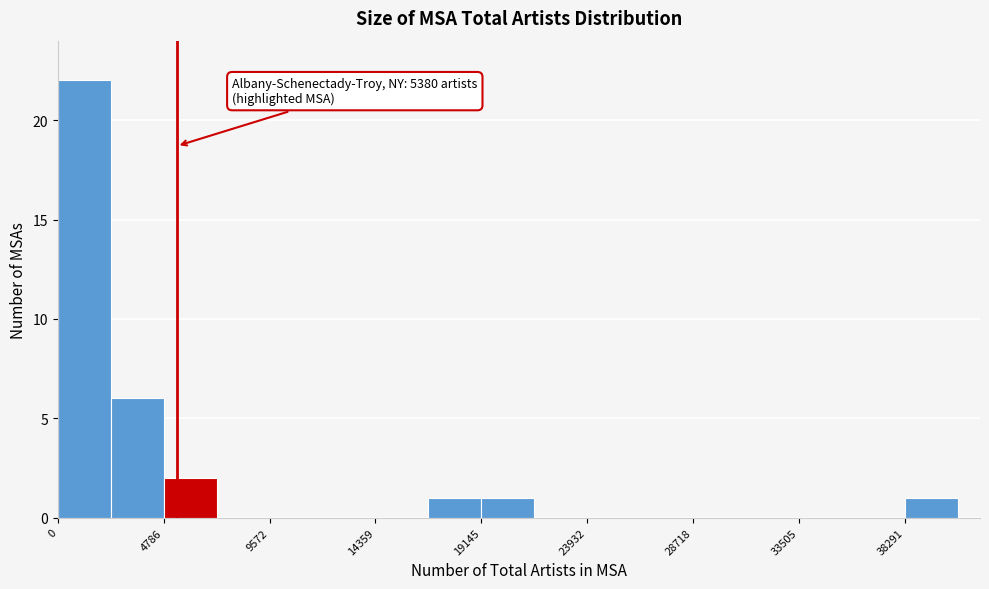

Over which range of the x-axis is the bar tallest?

0 to 2500